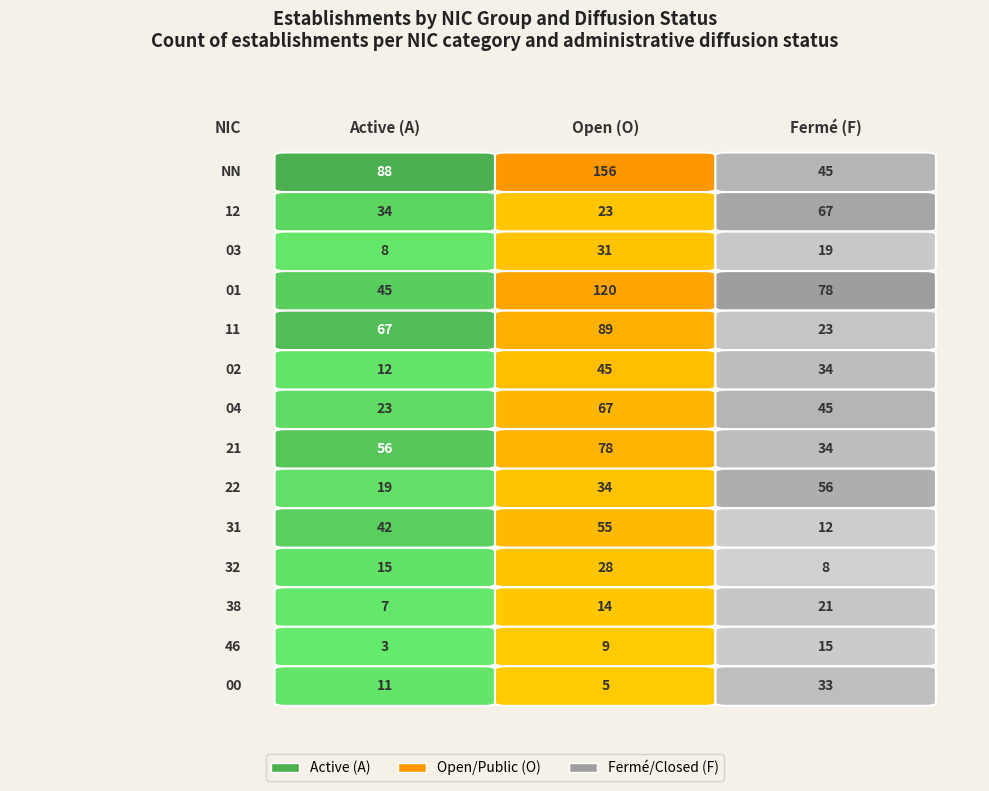

At which label is A closest to 45?

01